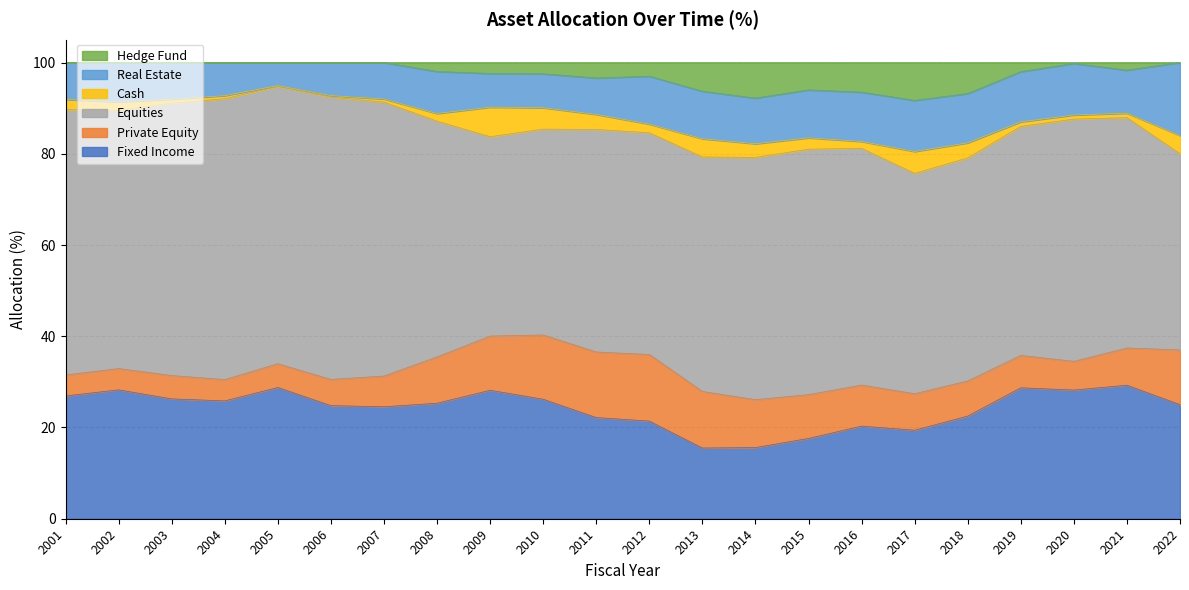

How many positive values does the Hedge Fund series have?

14